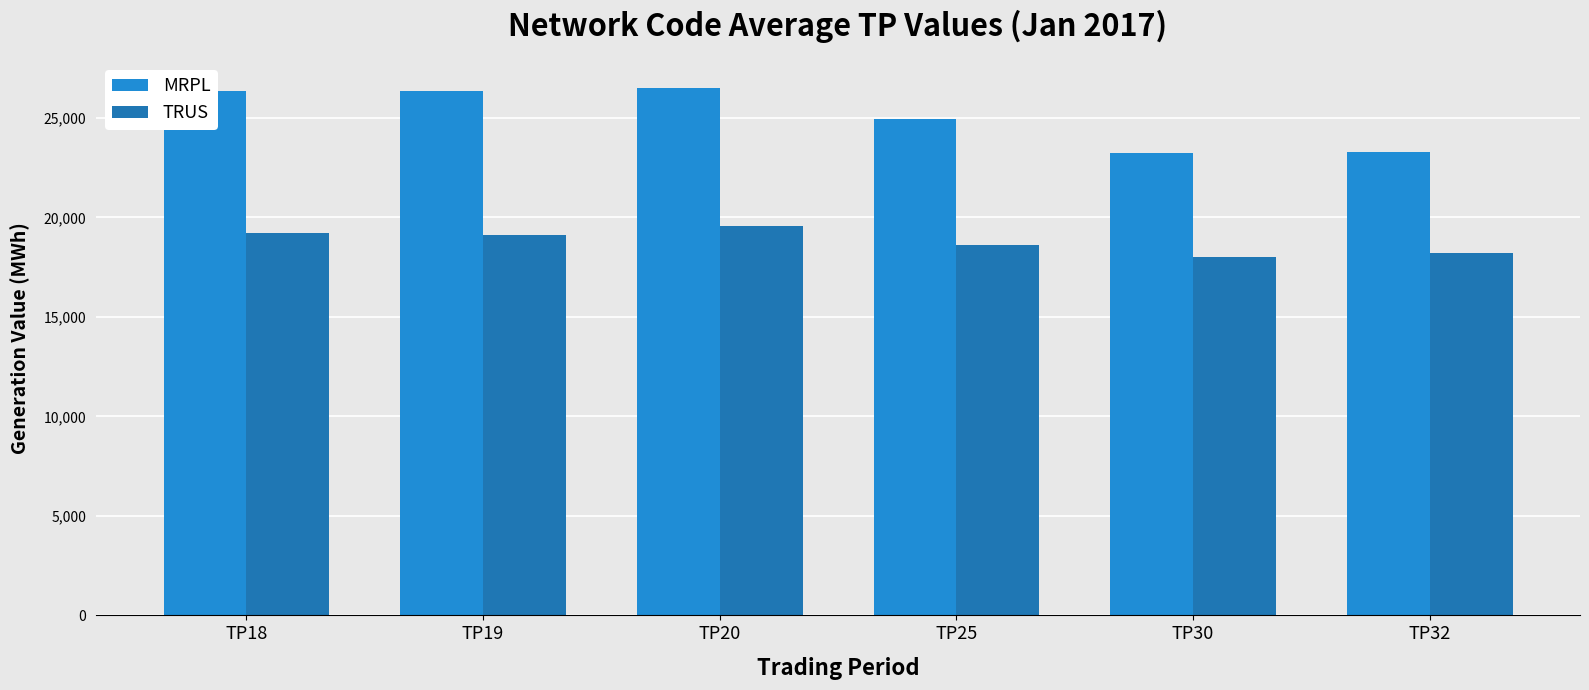

Rank the series by their maximum value, from highest to lowest.

MRPL, TRUS